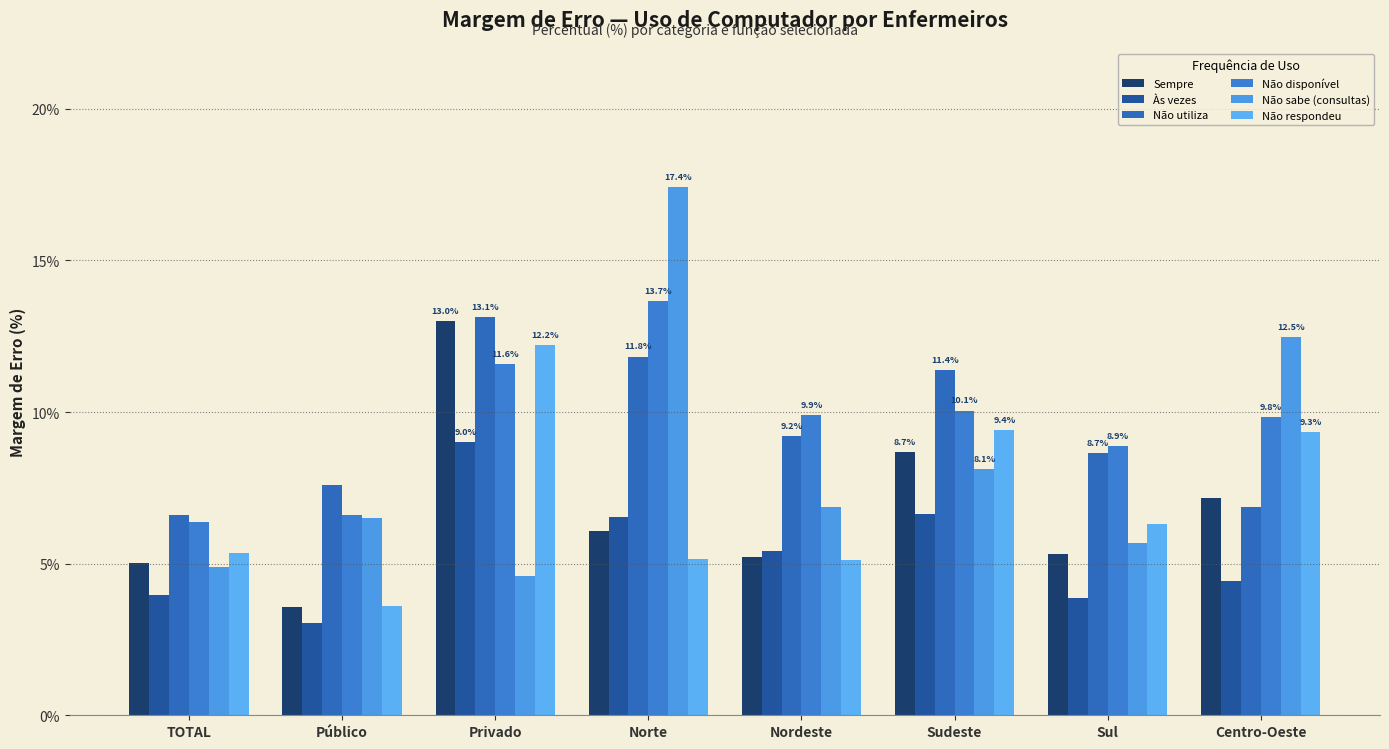

Between TOTAL and Sul, which is larger?

Sul